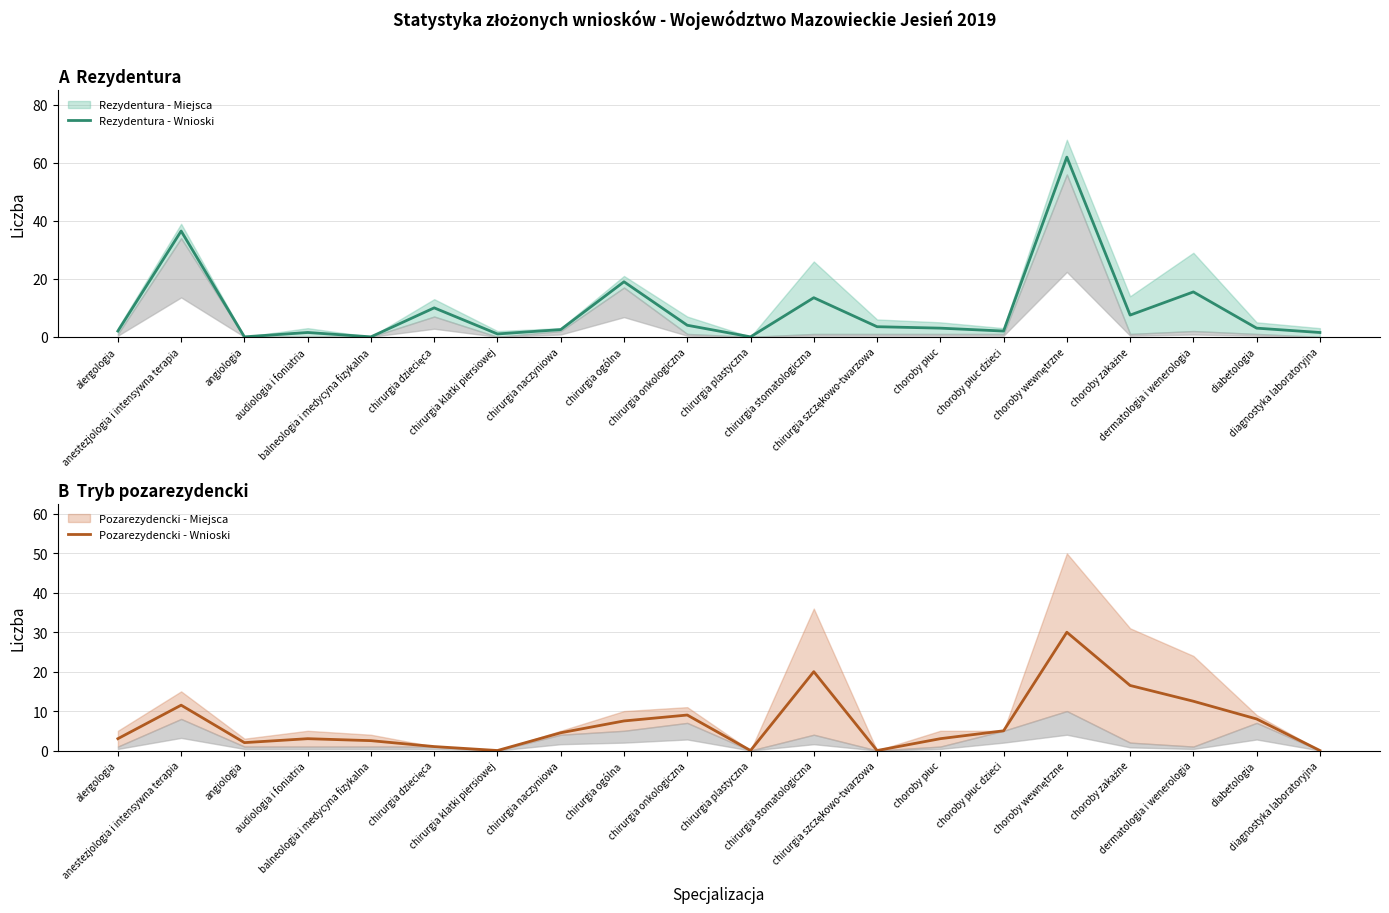

At which label does Pozarezydencki - Wnioski reach its peak?

choroby wewnętrzne